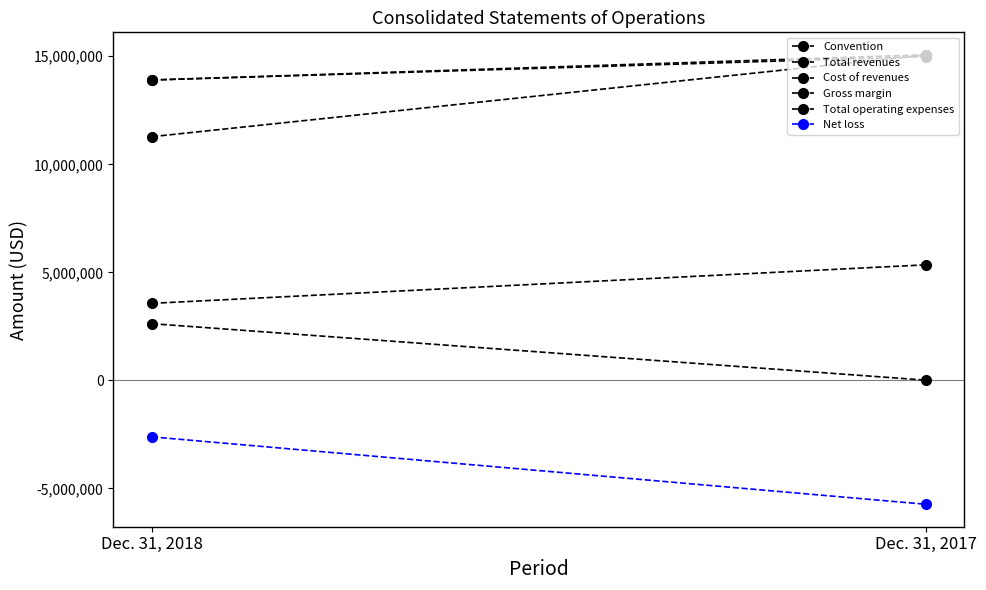

Which series changed the most between Dec. 31, 2018 and Dec. 31, 2017?

Cost of revenues